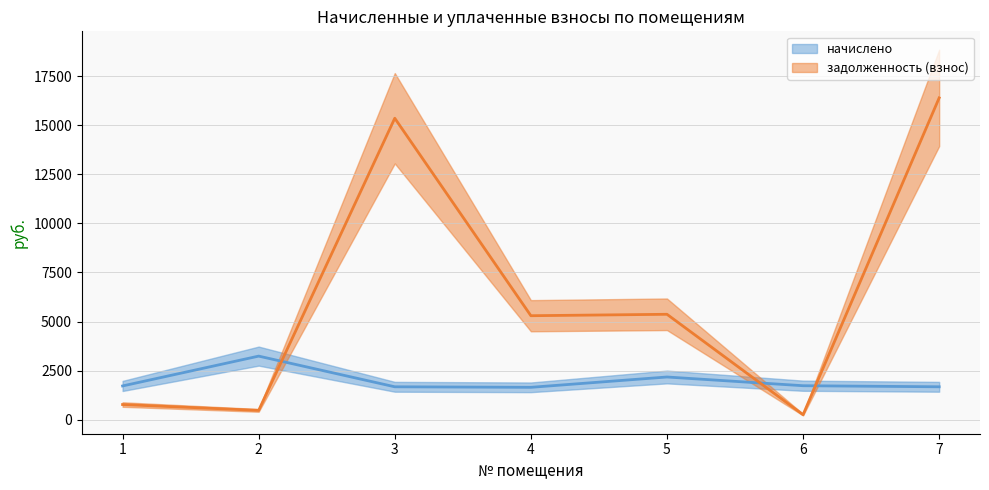

What is the value of the задолженность (взнос) point at the 5th from the left?

5368.9